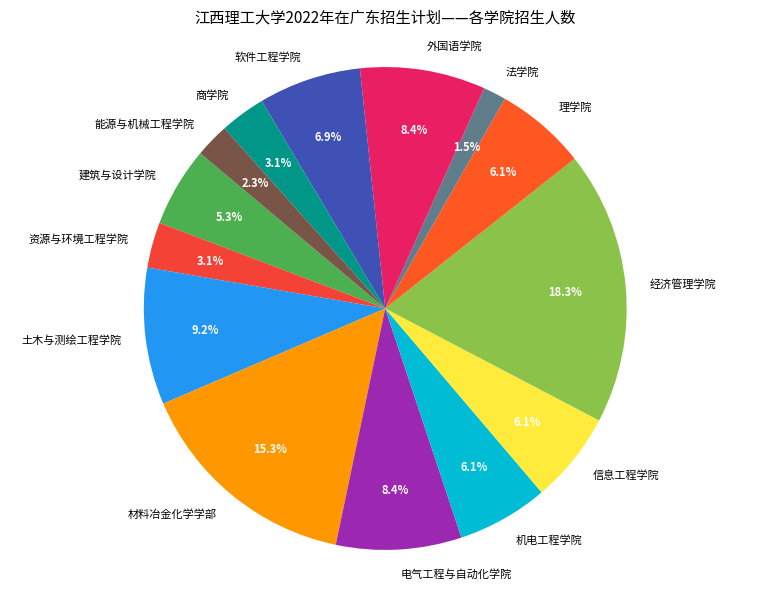

What is the smallest slice in the pie chart?

法学院